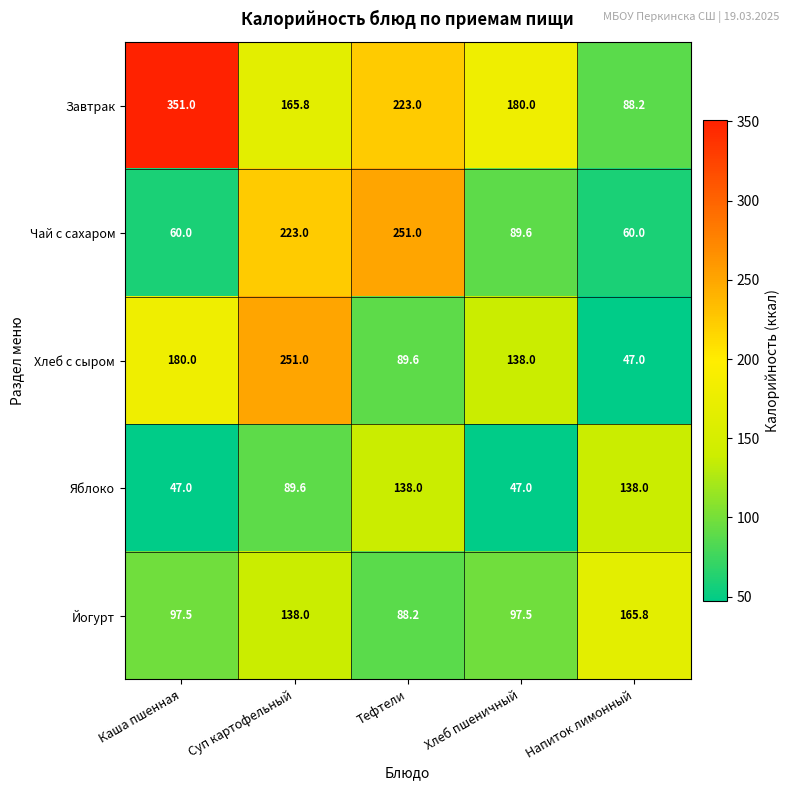

Read the Чай с сахаром value at Тефтели.

251.0